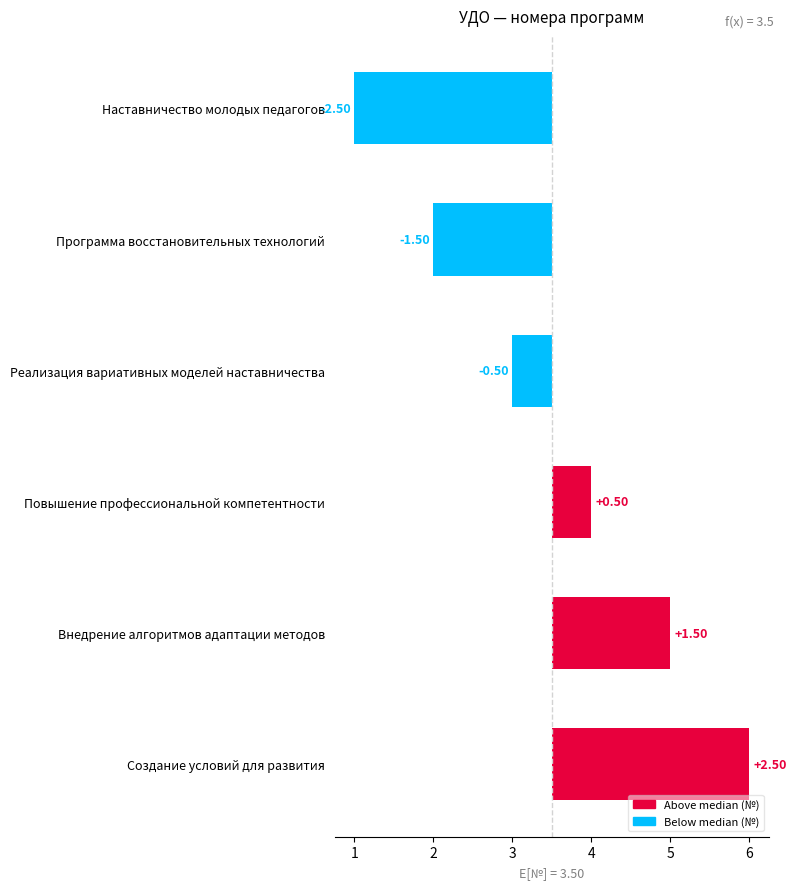

What is the value of the 2nd bar from the left?

-1.5